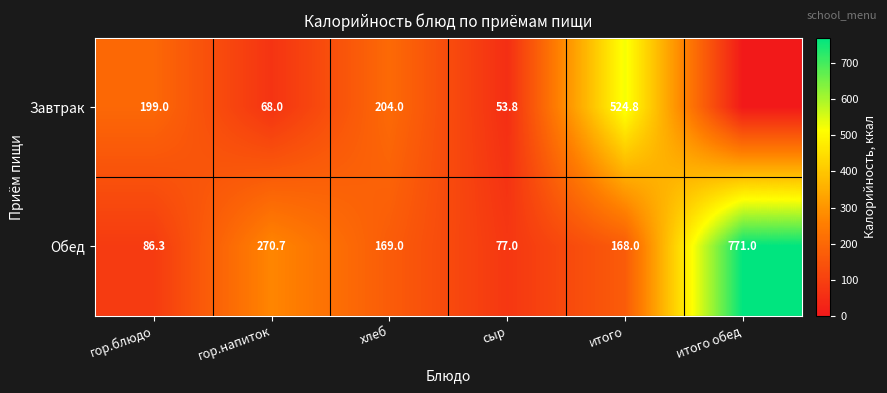

At which category is the sum across all series the highest?

итого обед